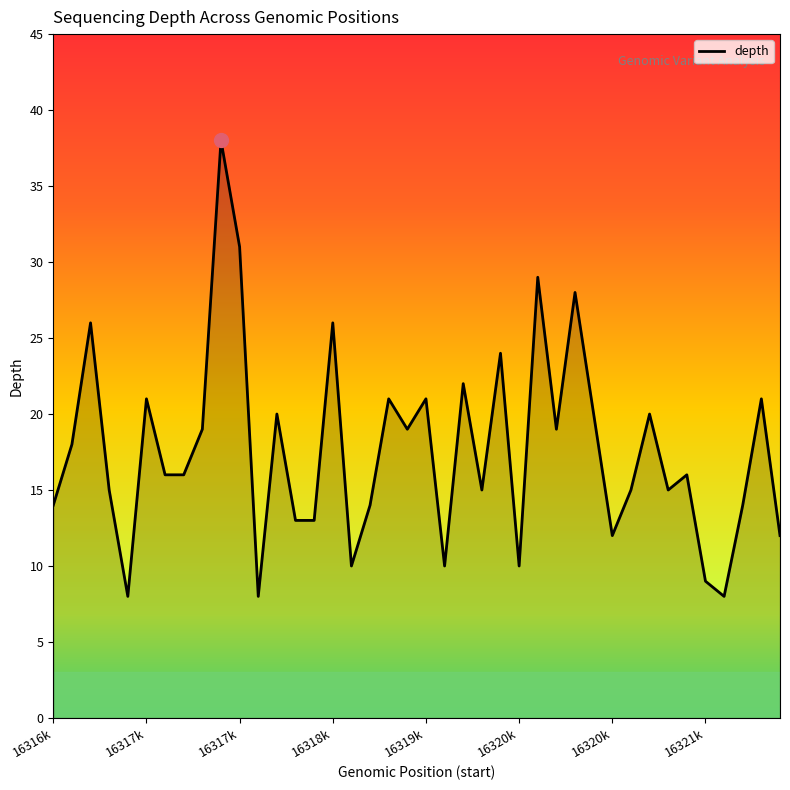

What is the greatest value displayed?

38